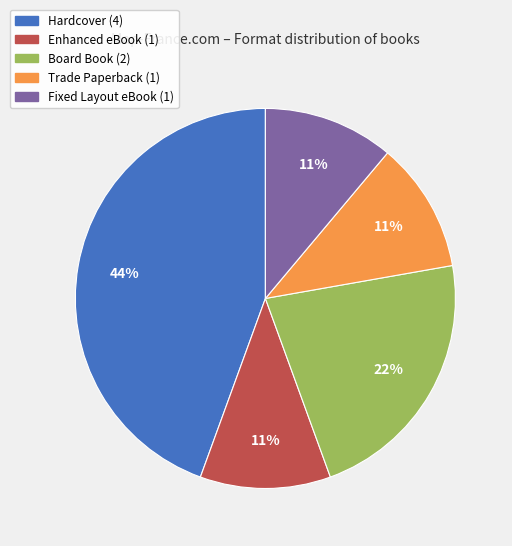

Is there any slice that represents more than half of the pie?

No